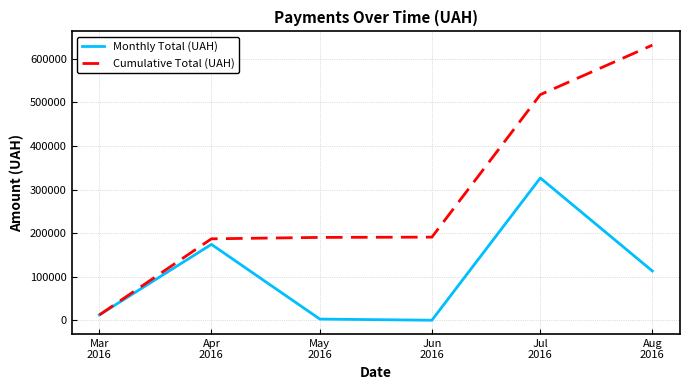

Is this an area chart (filled region under the line)?

No